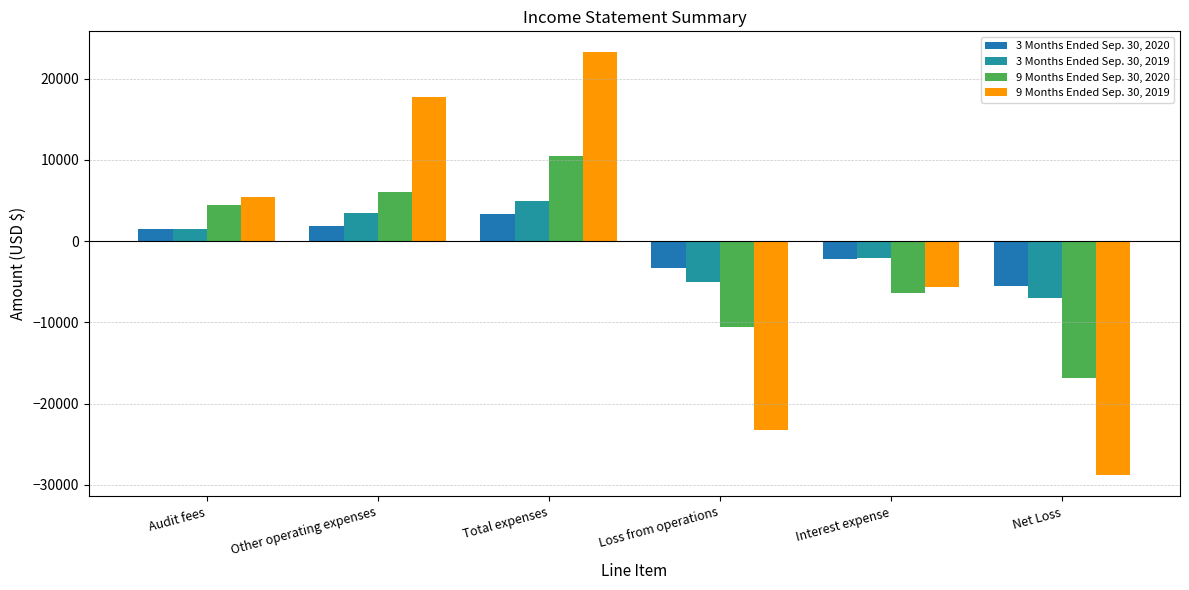

Is the value of 9 Months Ended Sep. 30, 2019 at Total expenses greater than the value of 9 Months Ended Sep. 30, 2020 at Audit fees?

Yes